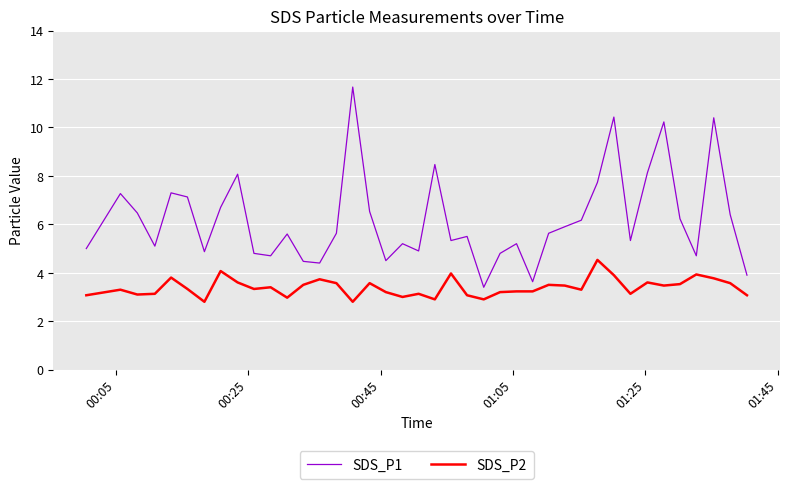

Rank the series by their average value, from lowest to highest.

SDS_P2, SDS_P1